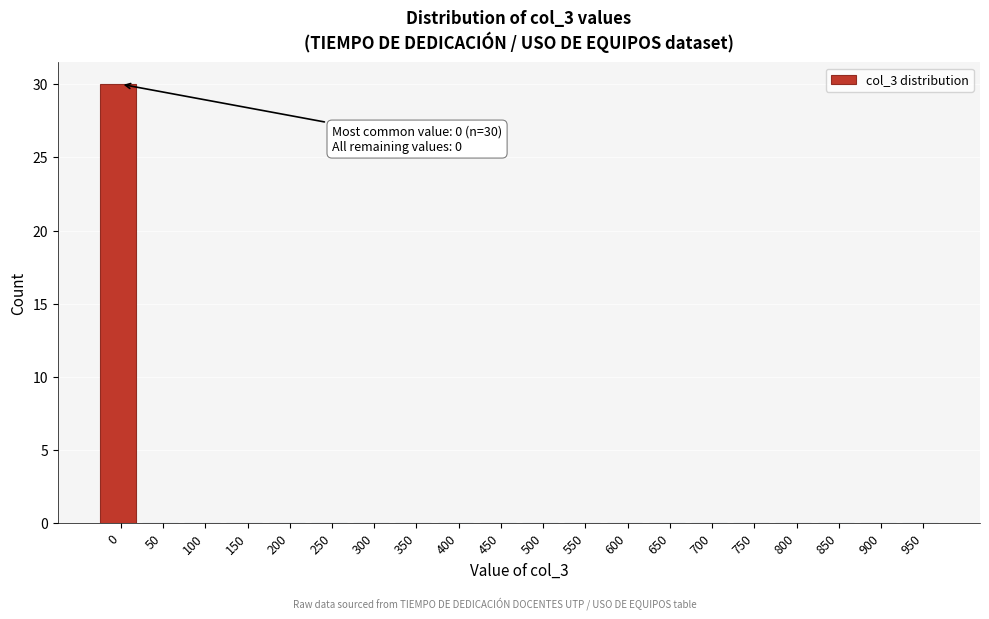

Reading left to right, what are all the values shown in this chart?

0=30	50=0	100=0	150=0	200=0	250=0	300=0	350=0	400=0	450=0	500=0	550=0	600=0	650=0	700=0	750=0	800=0	850=0	900=0	950=0